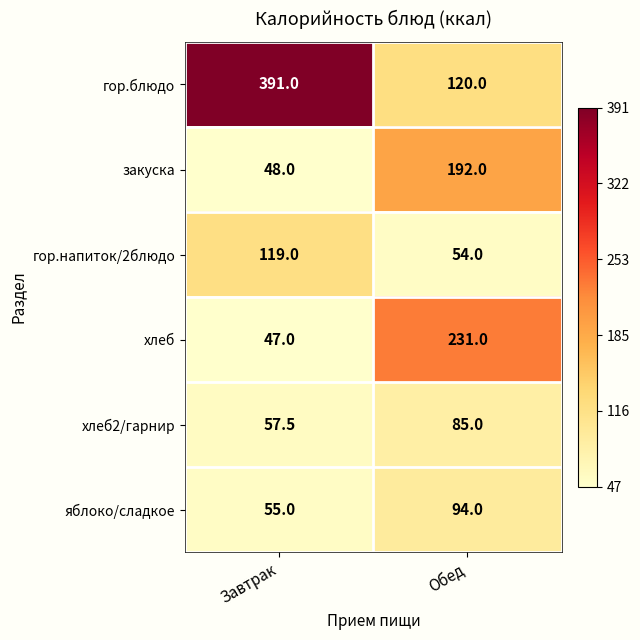

Reading left to right, what are all the values shown in this chart?

гор.блюдо: Завтрак=391.0	Обед=120.0
закуска: Завтрак=48.0	Обед=192.0
гор.напиток/2блюдо: Завтрак=119.0	Обед=54.0
хлеб: Завтрак=47.0	Обед=231.0
хлеб2/гарнир: Завтрак=57.5	Обед=85.0
яблоко/сладкое: Завтрак=55.0	Обед=94.0